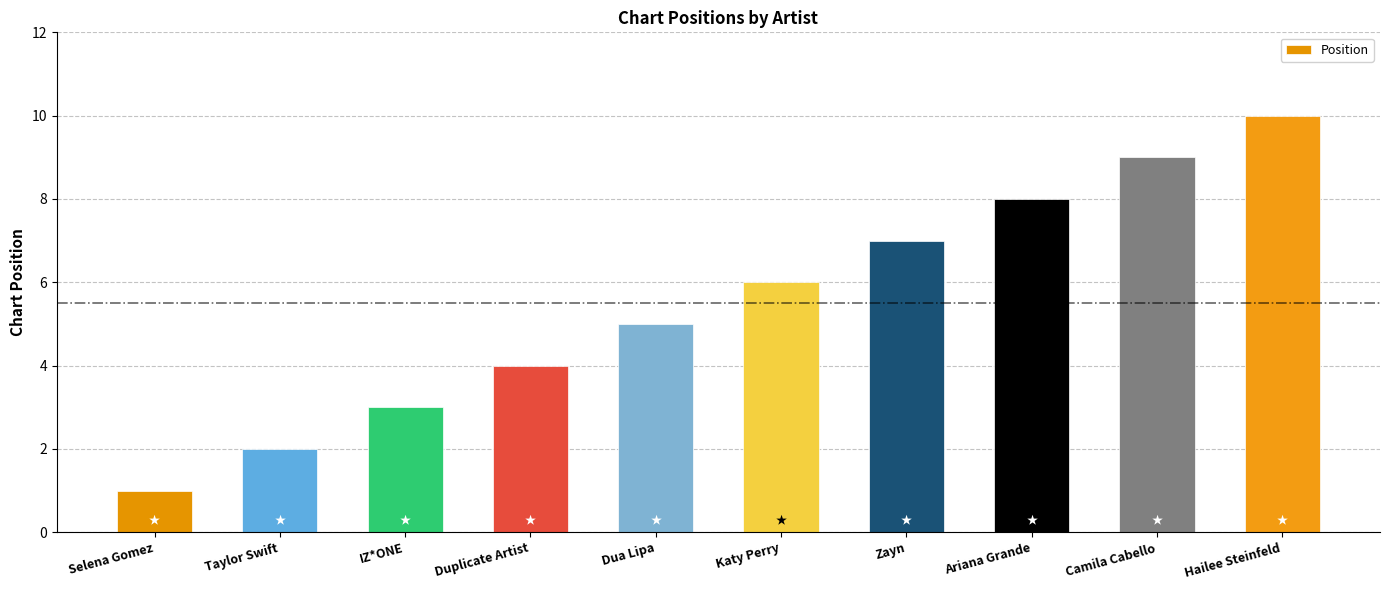

Reading left to right, list all the values displayed in this chart.

1	2	3	4	5	6	7	8	9	10